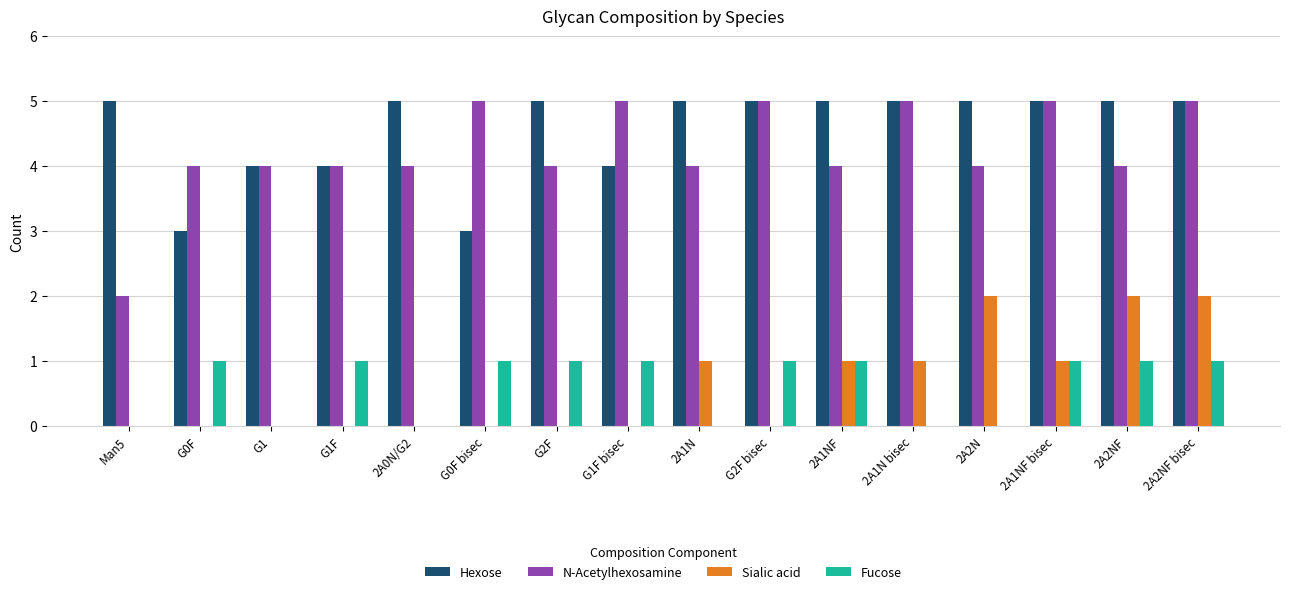

Is it true that Sialic acid equals 0 at G2F?

True